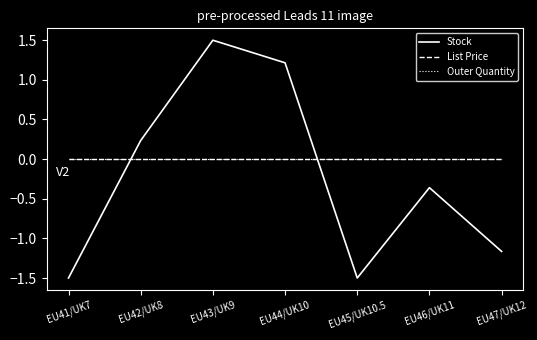

What is the label of the 2nd point from the right?

EU46/UK11